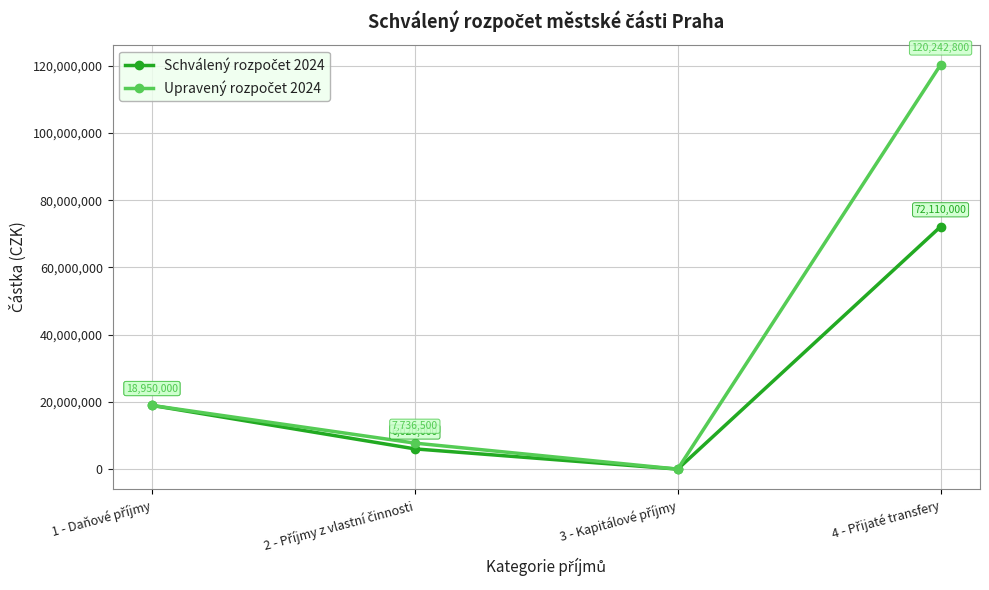

What is the maximum value shown in the chart?

120242800